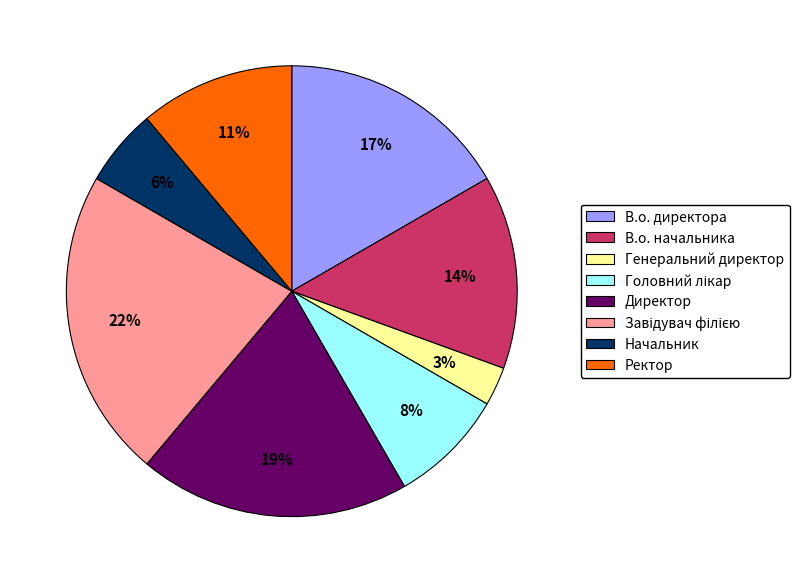

Which has a higher value, В.о. директора or Начальник?

В.о. директора